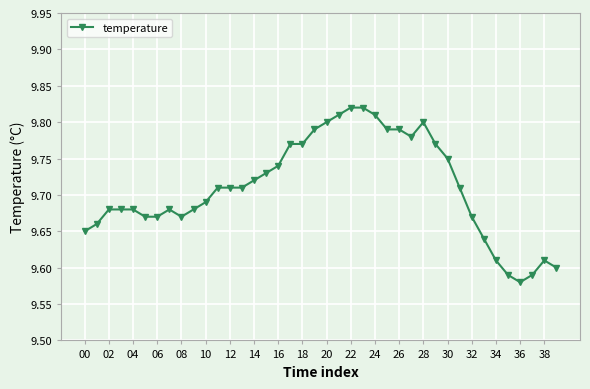

What is the sum of all values?

388.4